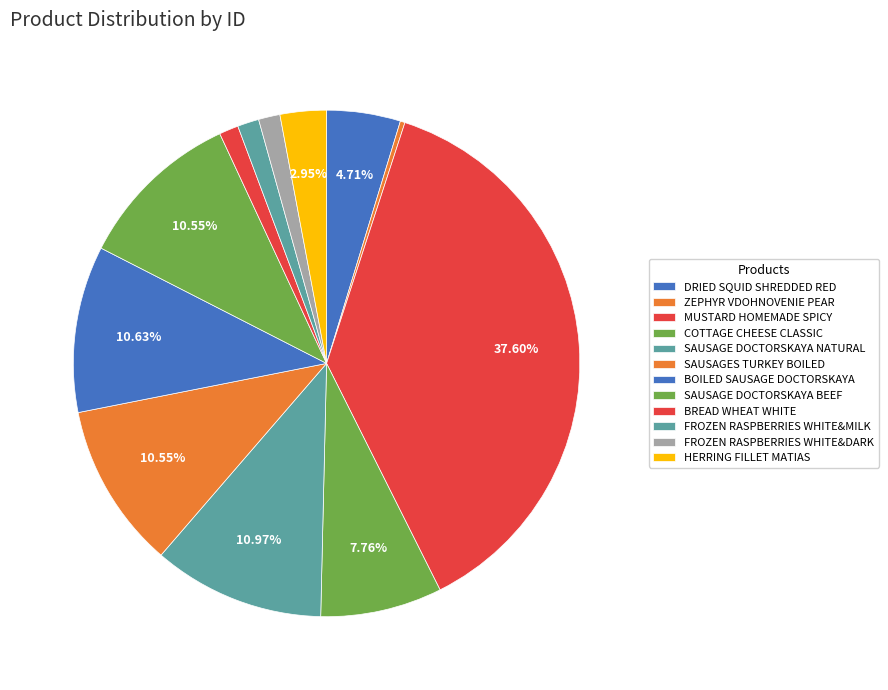

Count the number of slices in the pie.

12